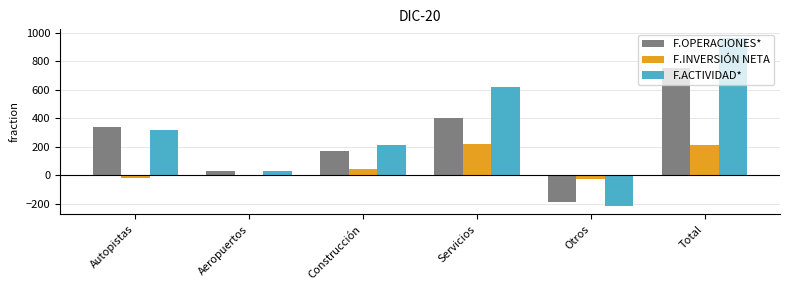

Are the bars horizontal?

No